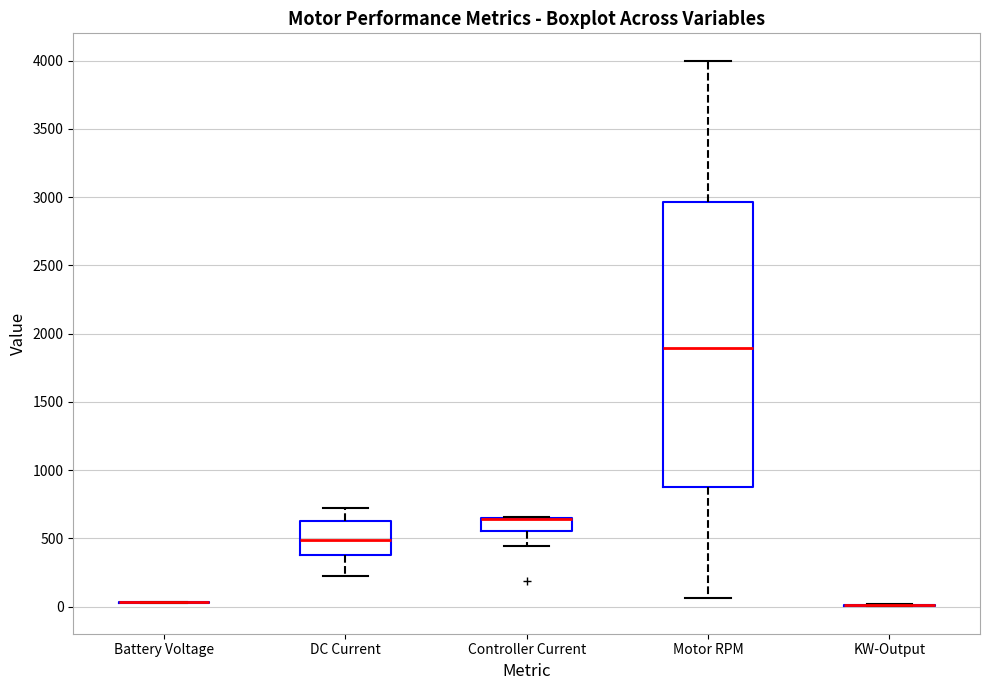

Where is the lower edge of the box for DC Current on the y-axis? The values are not printed on the chart, so give them approximately, as read against the axis.

400